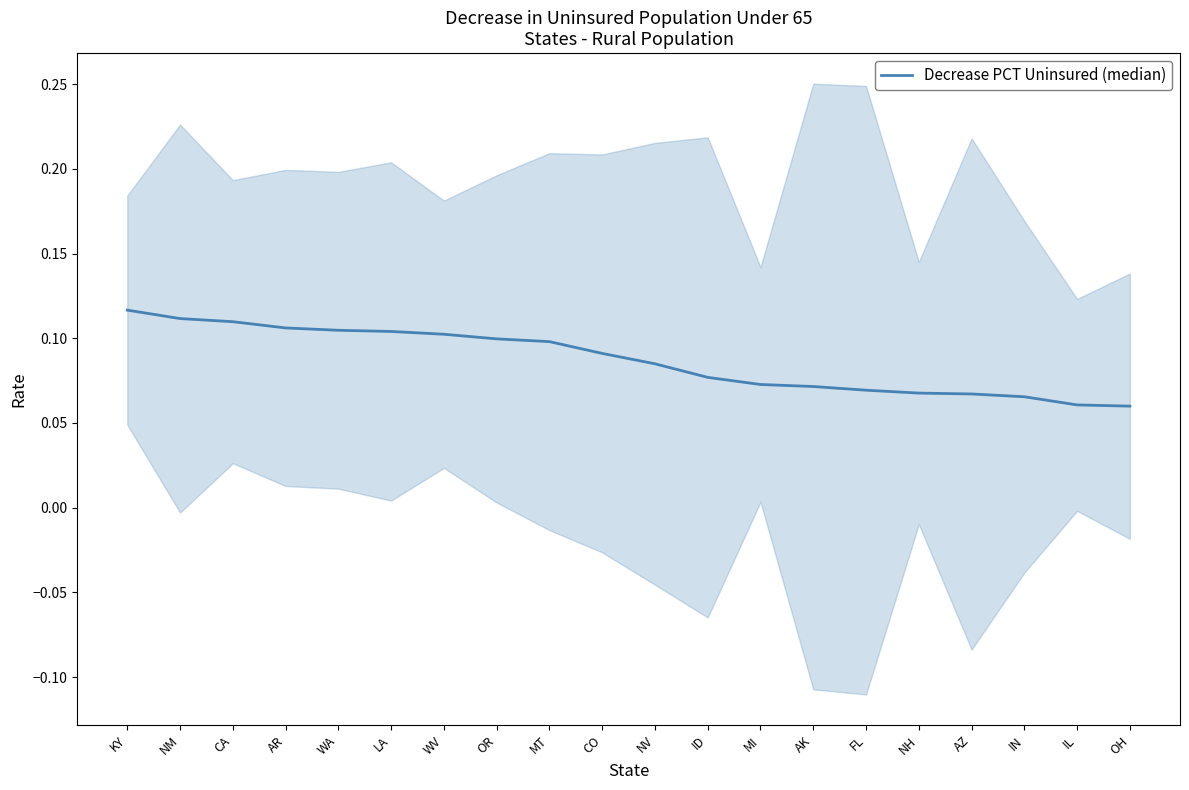

List the labels in order of value, largest first.

KY, NM, CA, AR, WA, LA, WV, OR, MT, CO, NV, ID, MI, AK, FL, NH, AZ, IN, IL, OH